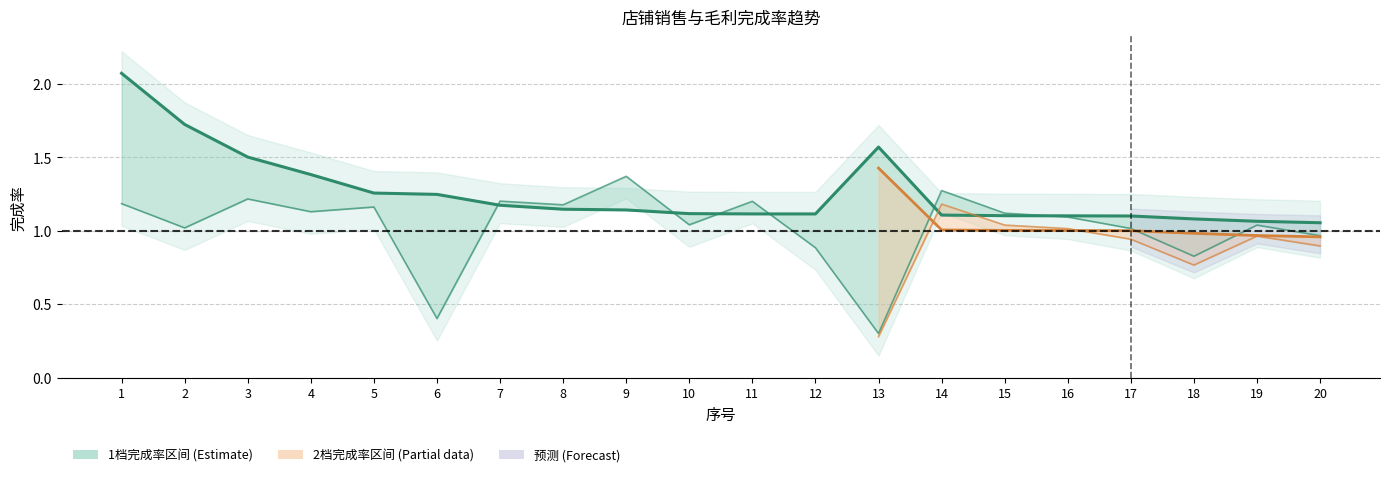

What is the maximum value shown in the chart?

2.1